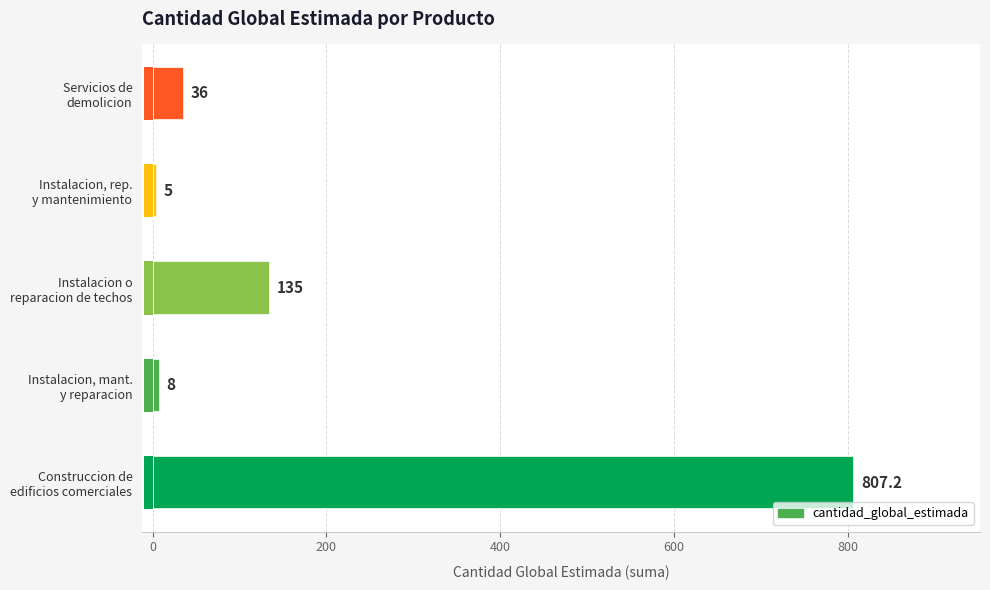

What is the maximum value shown in the chart?

807.2